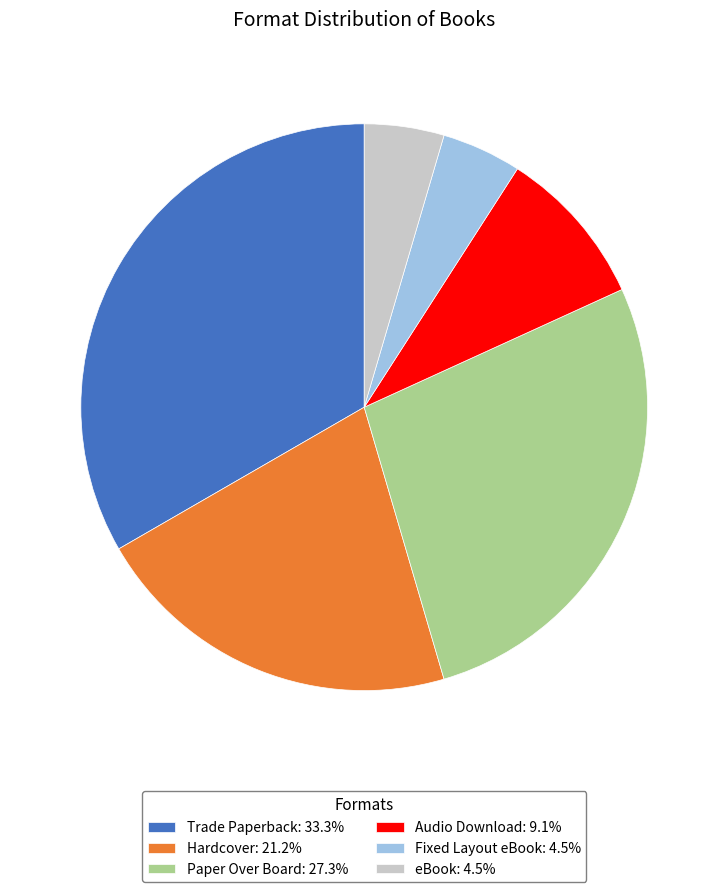

What is the ratio of the value at Paper Over Board: 27.3% to the value at Audio Download: 9.1%?

3.0